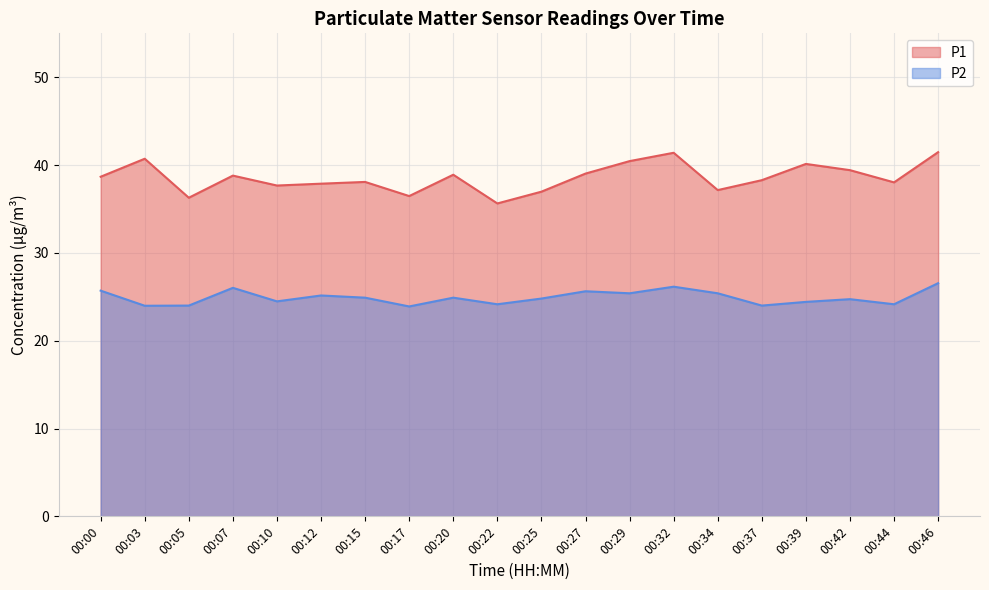

Reading left to right, list all the values displayed in this chart.

P1: 38.7	40.7	36.3	38.8	37.7	37.9	38.1	36.5	38.9	35.6	37.0	39.0	40.5	41.4	37.1	38.3	40.1	39.4	38.0	41.5
P2: 25.7	24.0	24.0	26.0	24.5	25.1	24.9	23.9	24.9	24.1	24.8	25.6	25.4	26.1	25.4	24.0	24.4	24.7	24.1	26.6